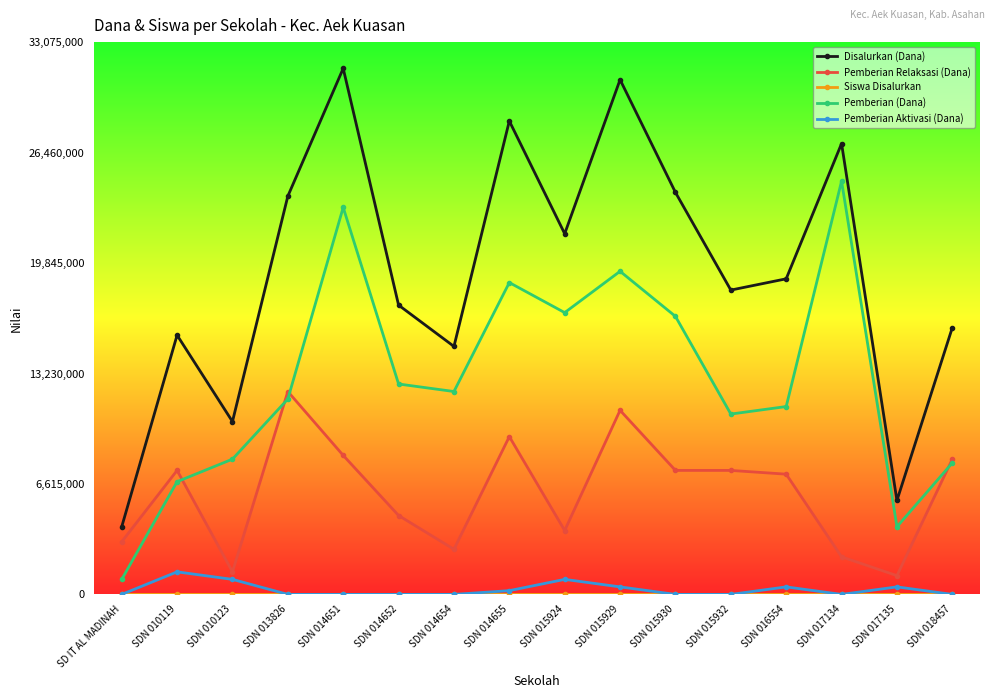

What is the sum of all Pemberian Relaksasi (Dana) values?

97650000